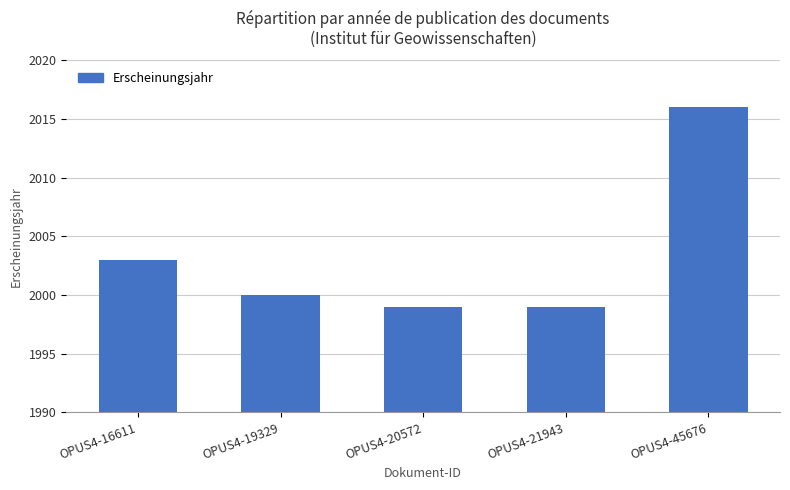

What is the average value?

2003